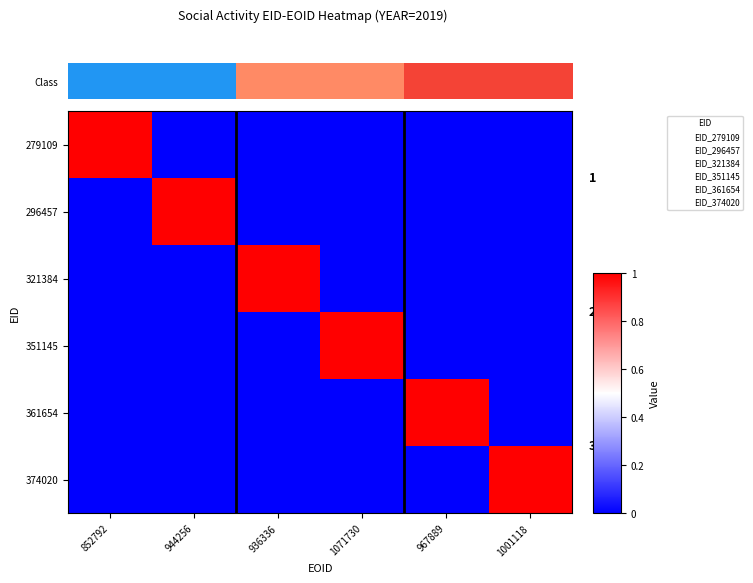

Rank the series at 944256 from highest to lowest value.

296457, 279109, 321384, 351145, 361654, 374020